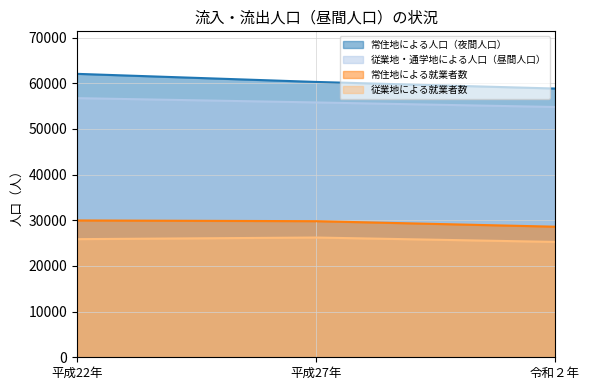

What are all the series names shown in the legend?

常住地による人口（夜間人口）, 従業地・通学地による人口（昼間人口）, 常住地による就業者数, 従業地による就業者数